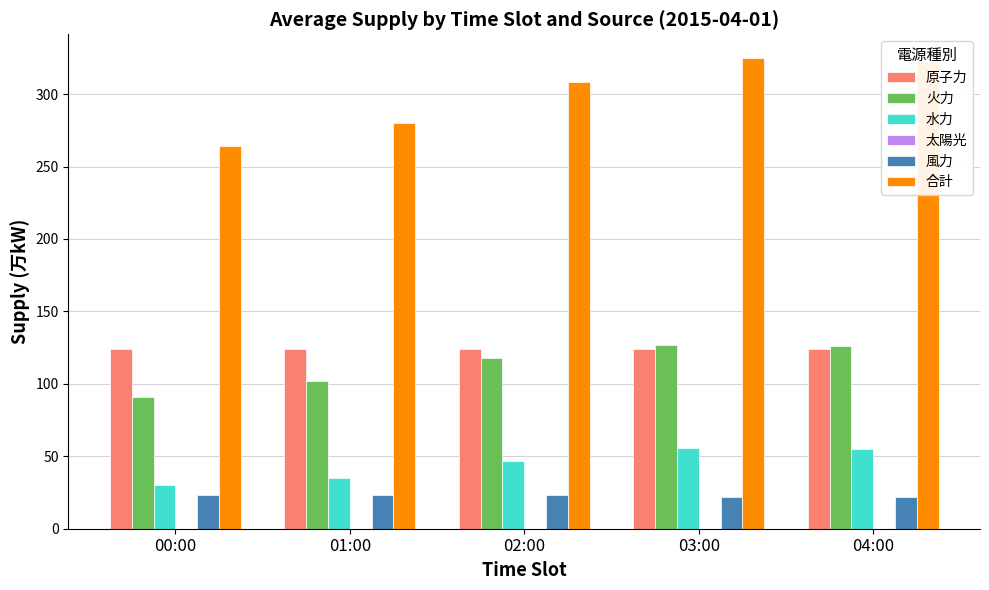

What is the lowest value of the 水力 series?

30